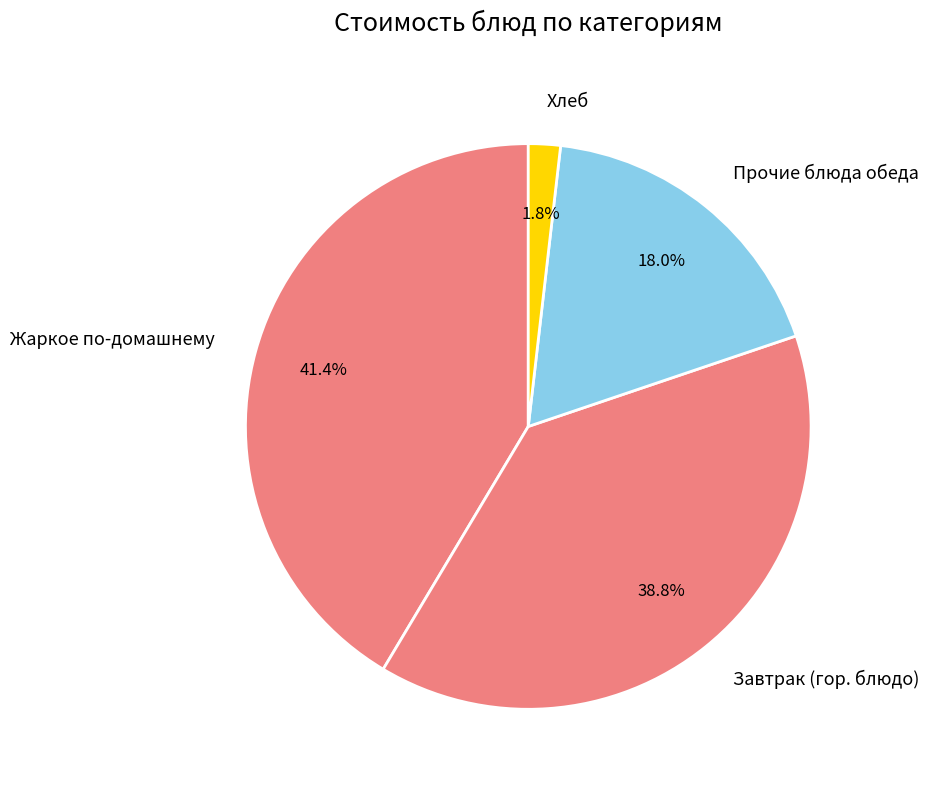

What portion of the pie excludes Хлеб?

98.2%